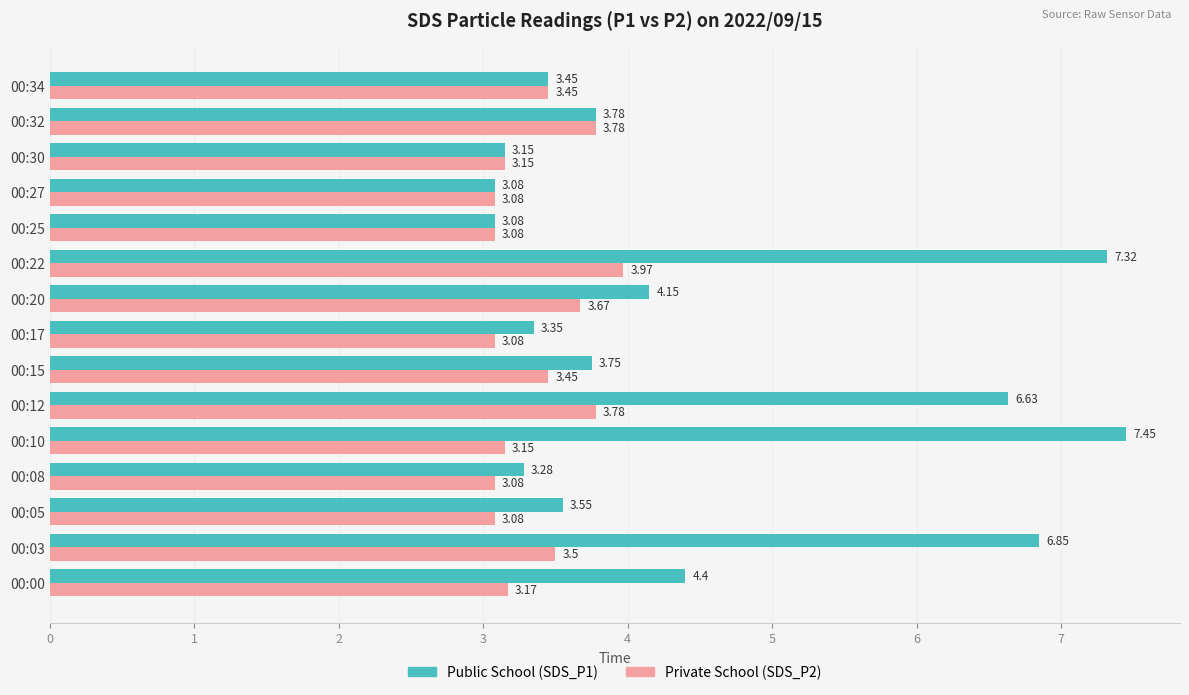

What is the difference between the maximum and minimum values in the Private School (SDS_P2) series?

0.9